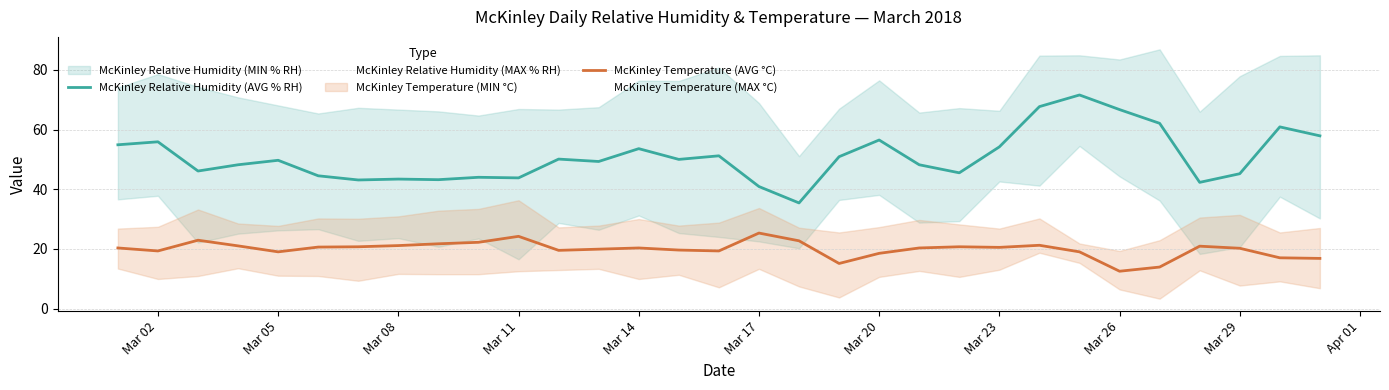

Does the chart display data point markers on the line(s)?

No